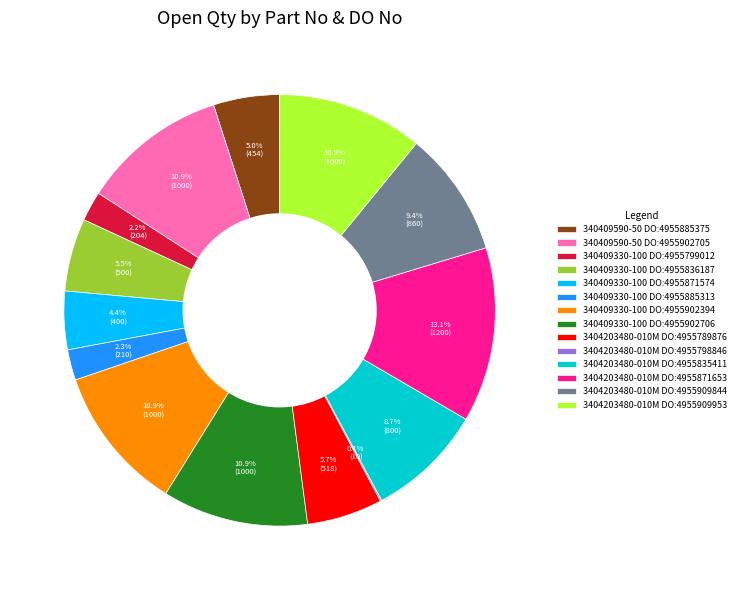

Is there any slice that represents more than half of the pie?

No